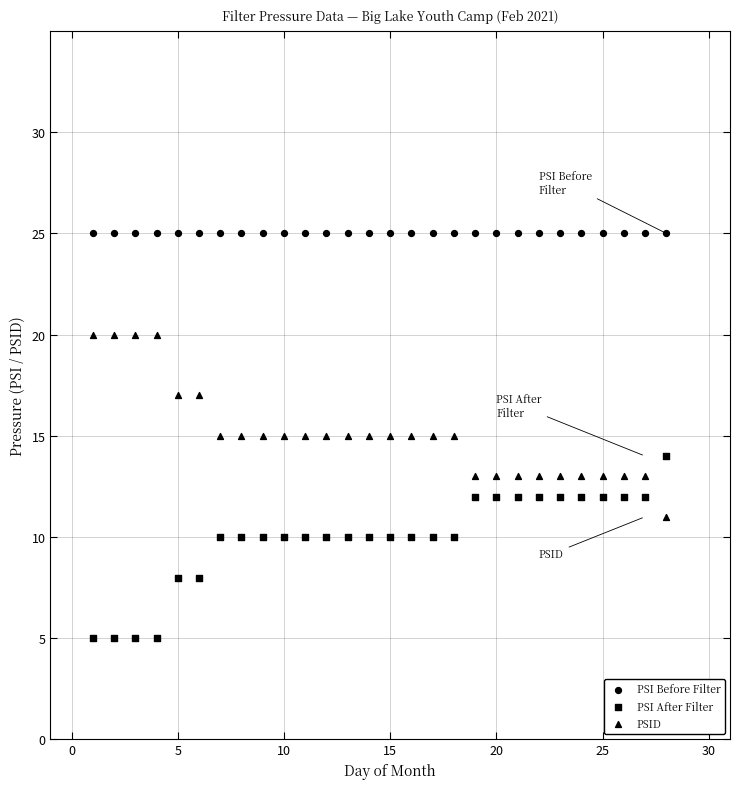

Count the number of points in this scatter plot.

84